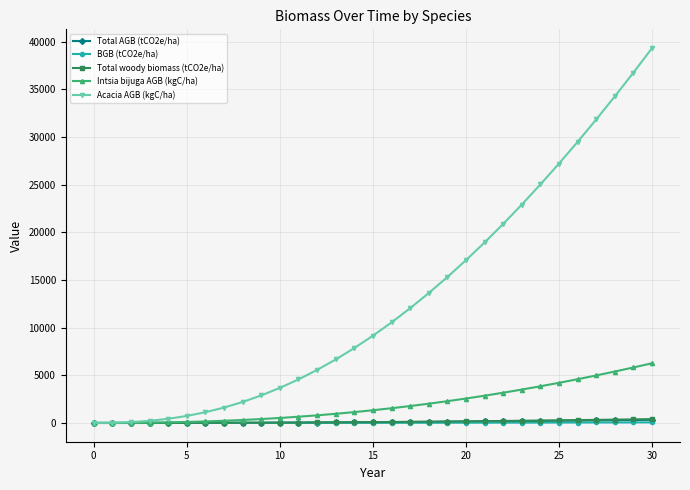

Which series has the largest total across all categories?

Acacia AGB (kgC/ha)